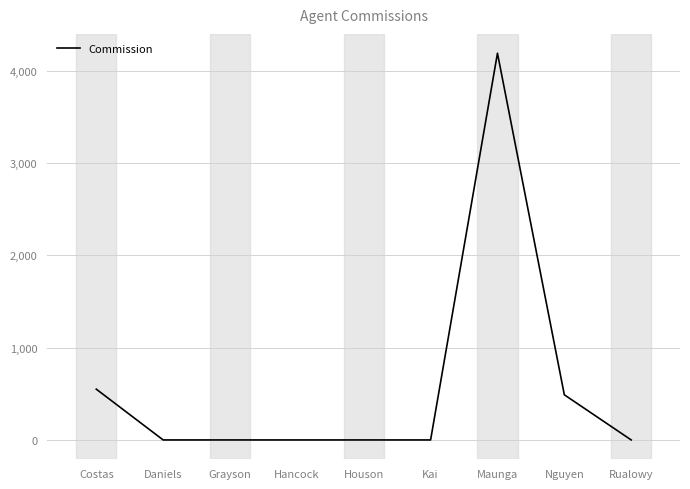

The value at Rualowy is 2529.9. True or false?

False